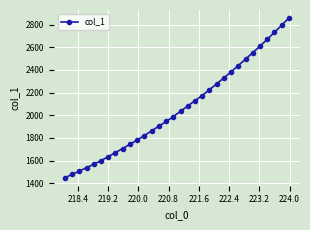

What is the value of the 29th point from the left?

2670.1